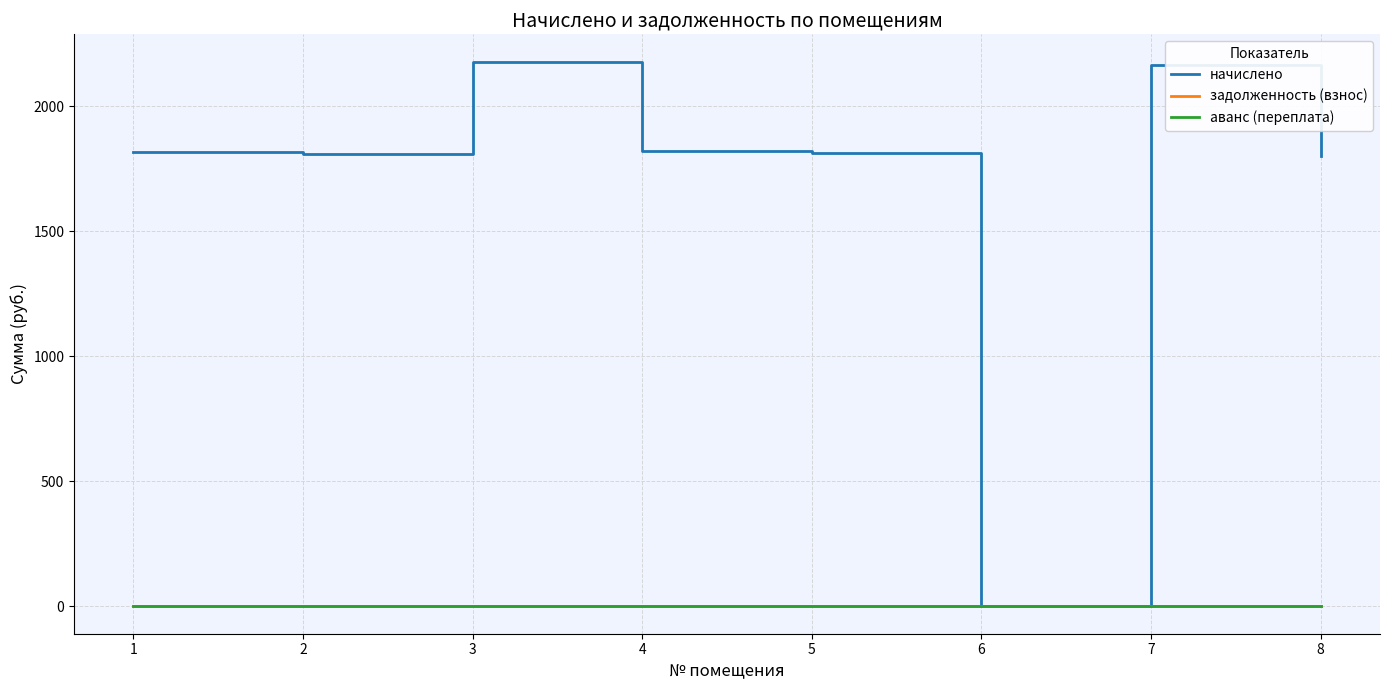

Reading left to right, extract all data points from this chart.

начислено: 1=1814.7	2=1807.3	3=2177.6	4=1818.3	5=1811.0	6=0.0	7=2162.9	8=1800.0
задолженность (взнос): 1=0.0	2=0.0	3=0.0	4=0.0	5=0.0	6=0.0	7=0.0	8=0.0
аванс (переплата): 1=0.0	2=0.0	3=0.0	4=0.0	5=0.0	6=0.0	7=0.0	8=0.0